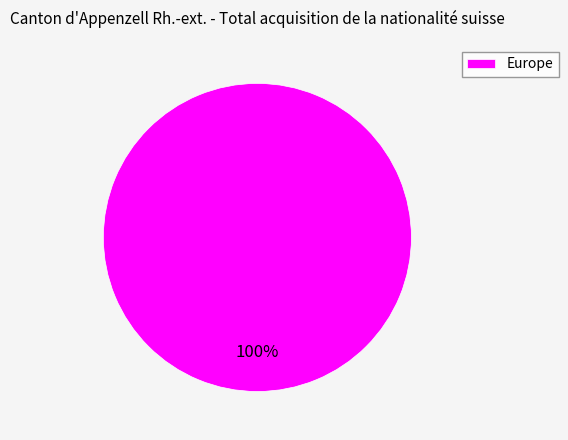

True or false: Europe accounts for 92% of the total.

False